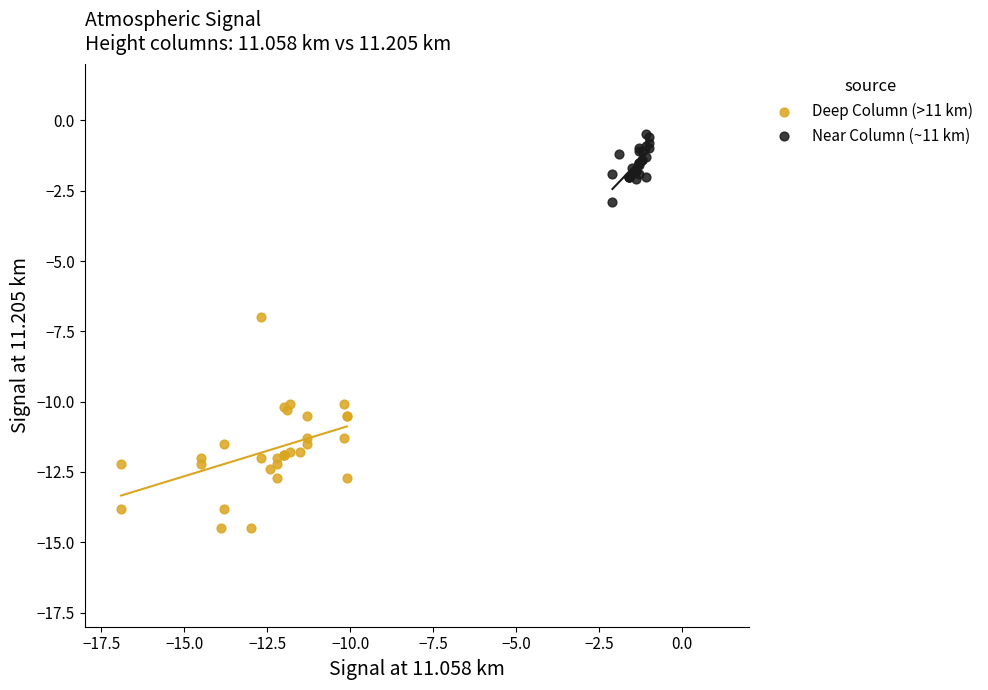

Which series has the widest spread of Y values?

Deep Column (>11 km)